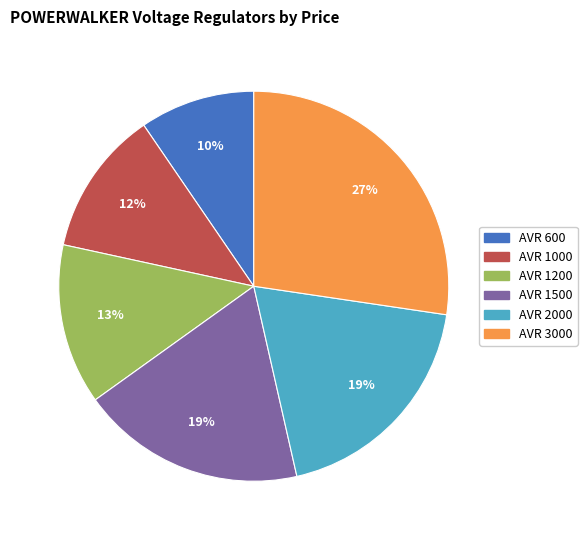

To the nearest percent, what portion does AVR 2000 represent?

19%